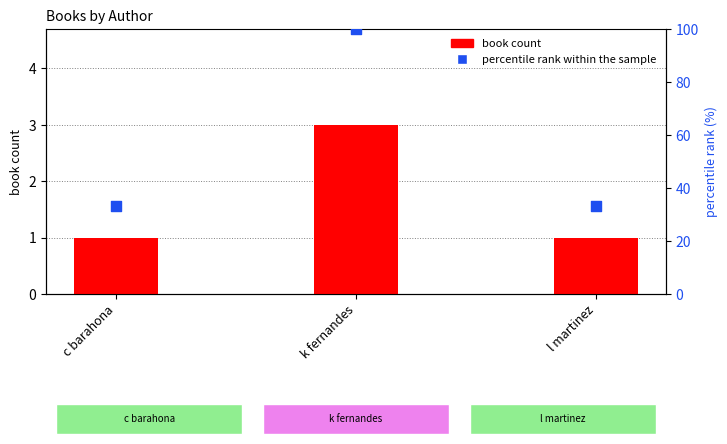

At how many categories does at least one series exceed 88?

1